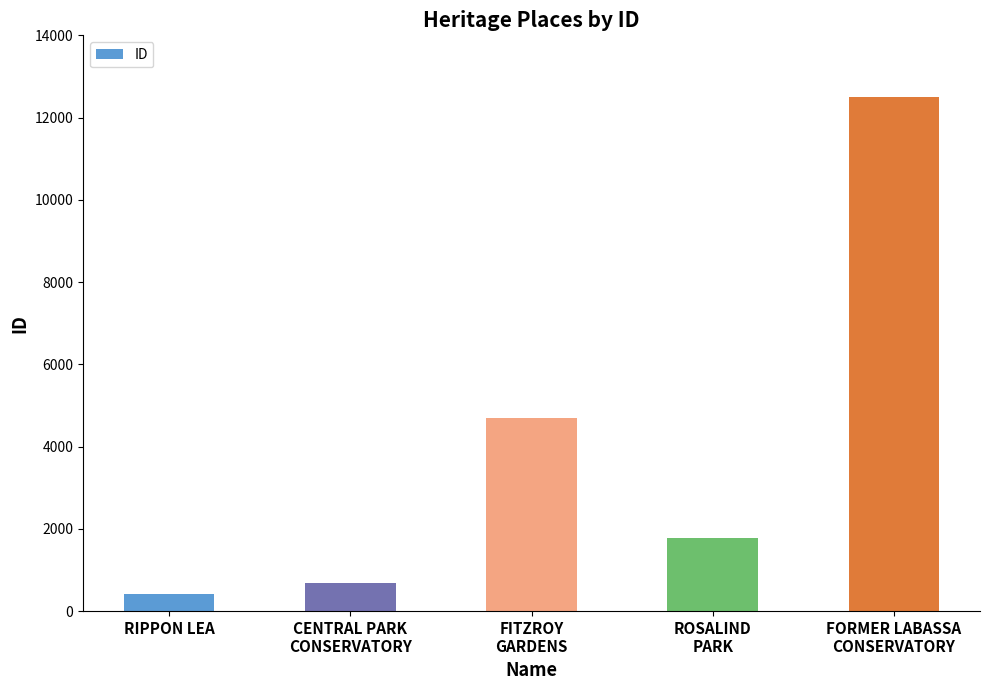

How many data points are less than 1774?

2